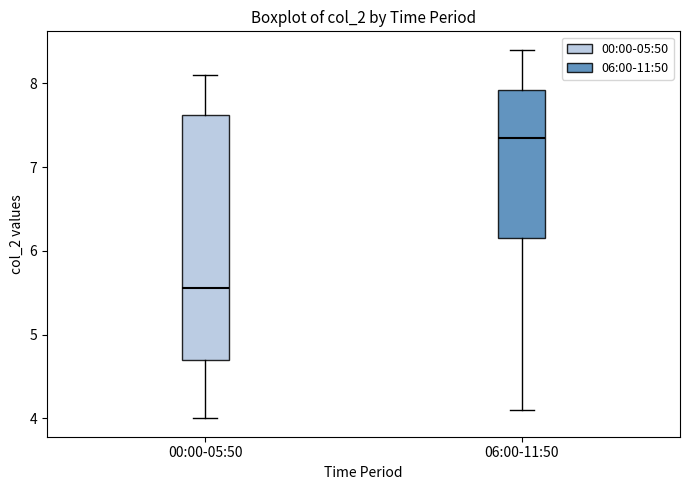

Which box is the tallest, from its lower edge to its upper edge?

00:00-05:50